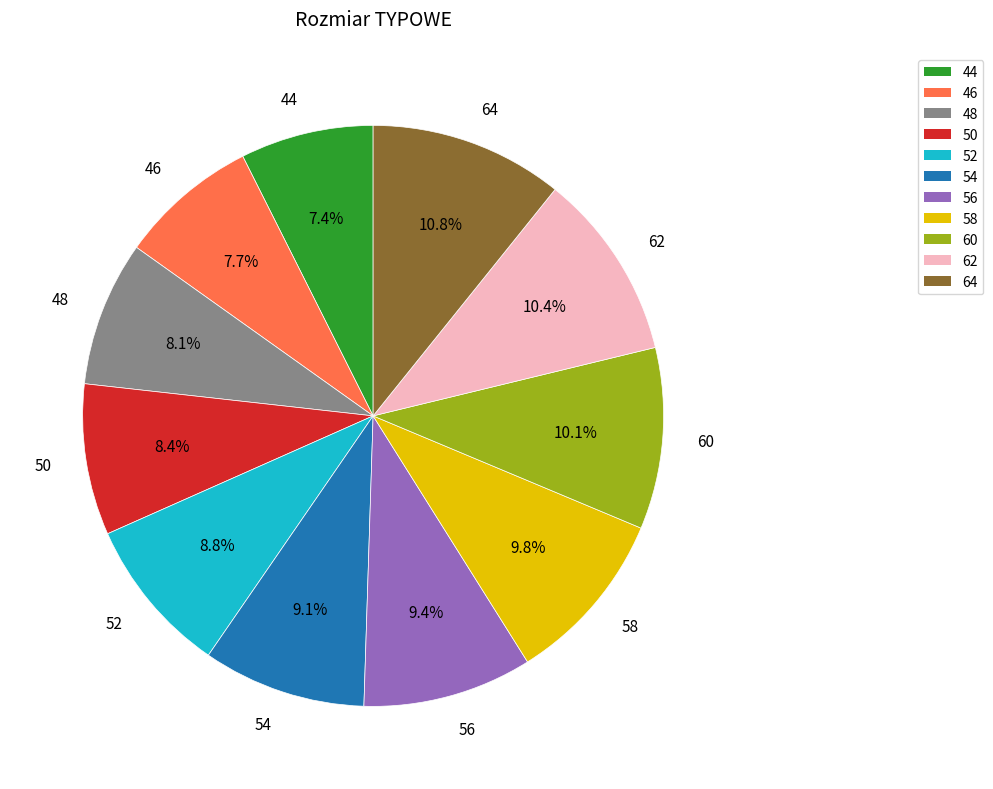

How many slices are in this pie chart?

11